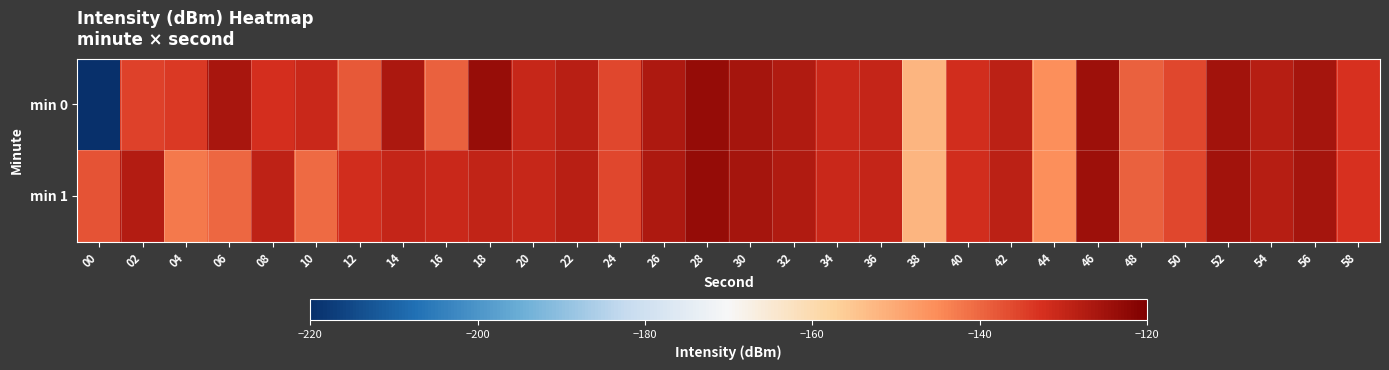

Which series has the largest total across all categories?

min 1